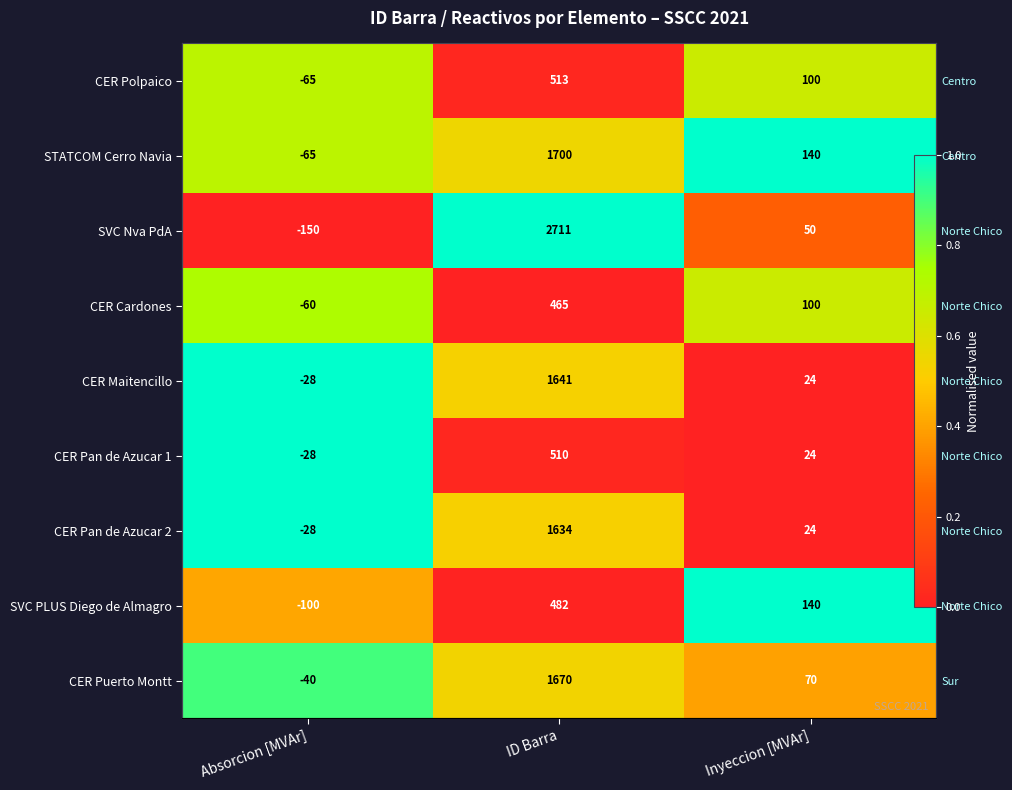

True or false: CER Puerto Montt has a value of 0.5 at ID Barra.

True